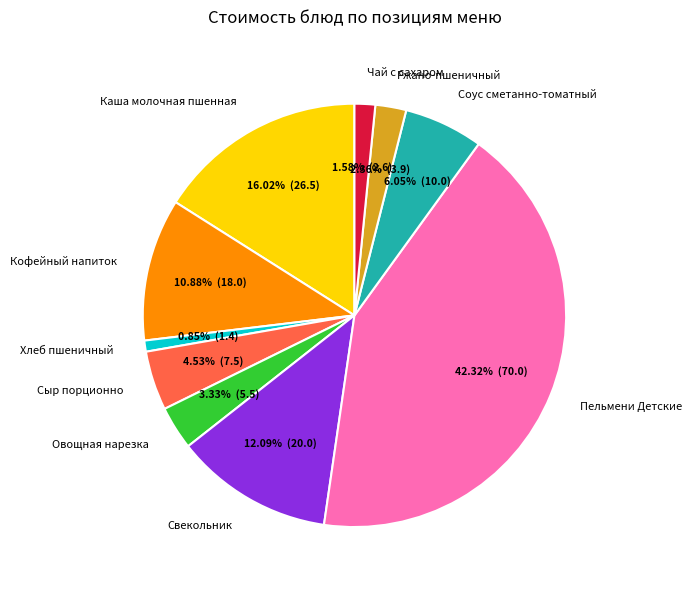

How many slices are in this pie chart?

10